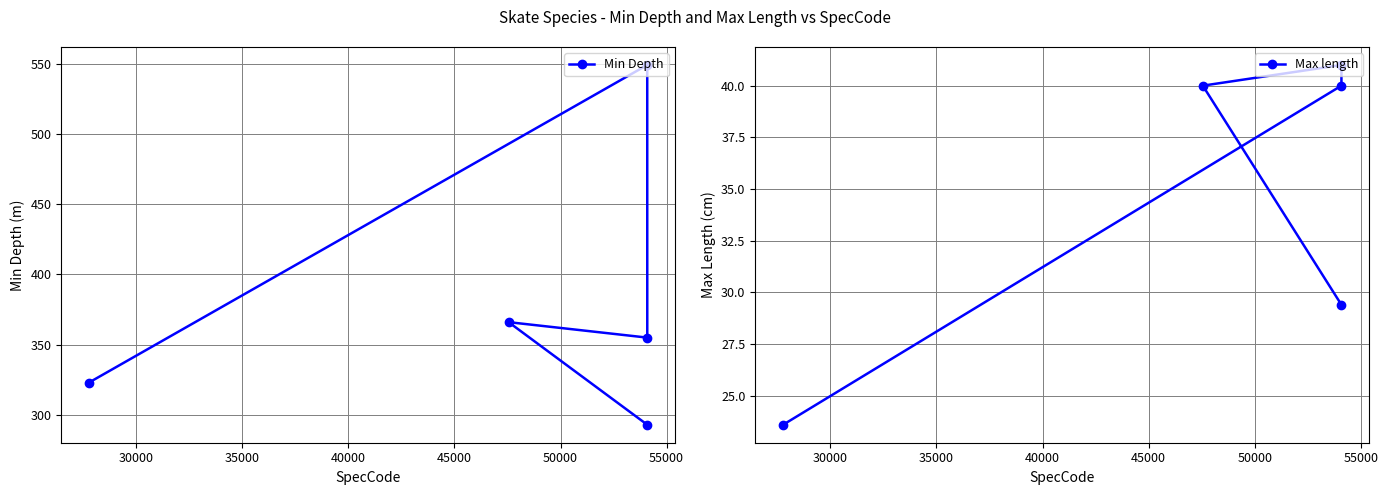

How many distinct data groups are displayed?

2